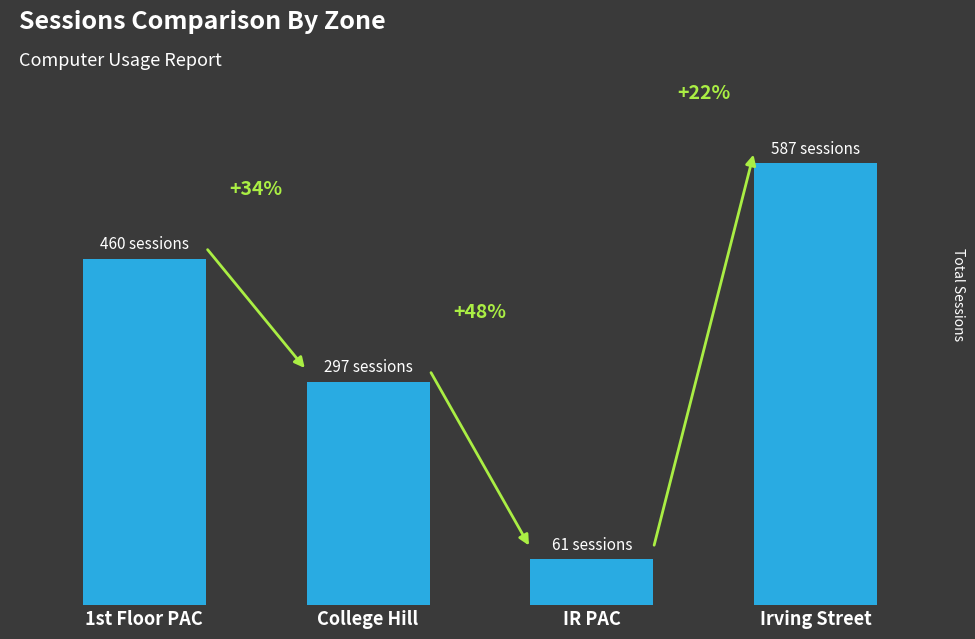

Does the chart contain any negative values?

No